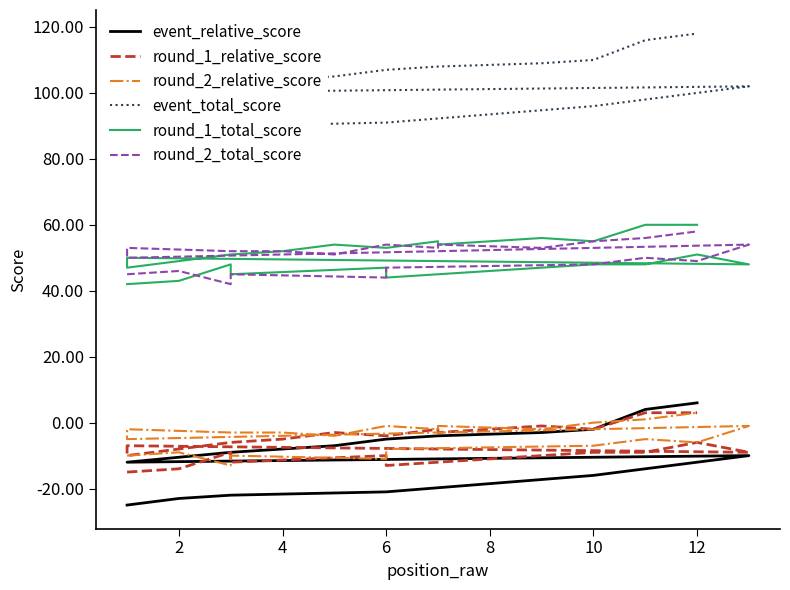

How many lines are shown in the chart?

6